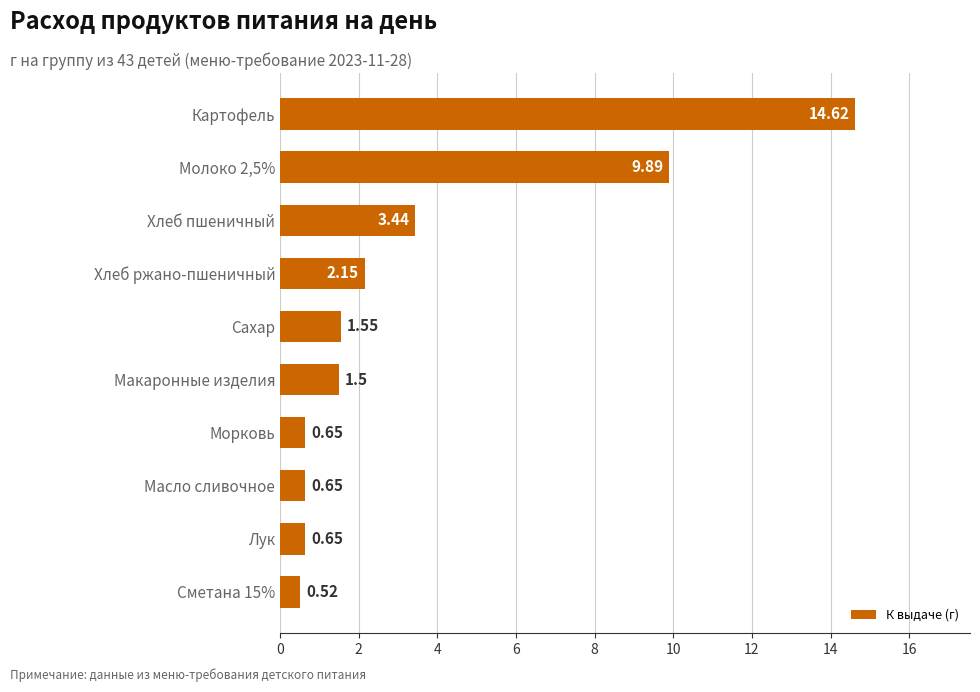

What is the label of the 3rd bar from the bottom?

Масло сливочное